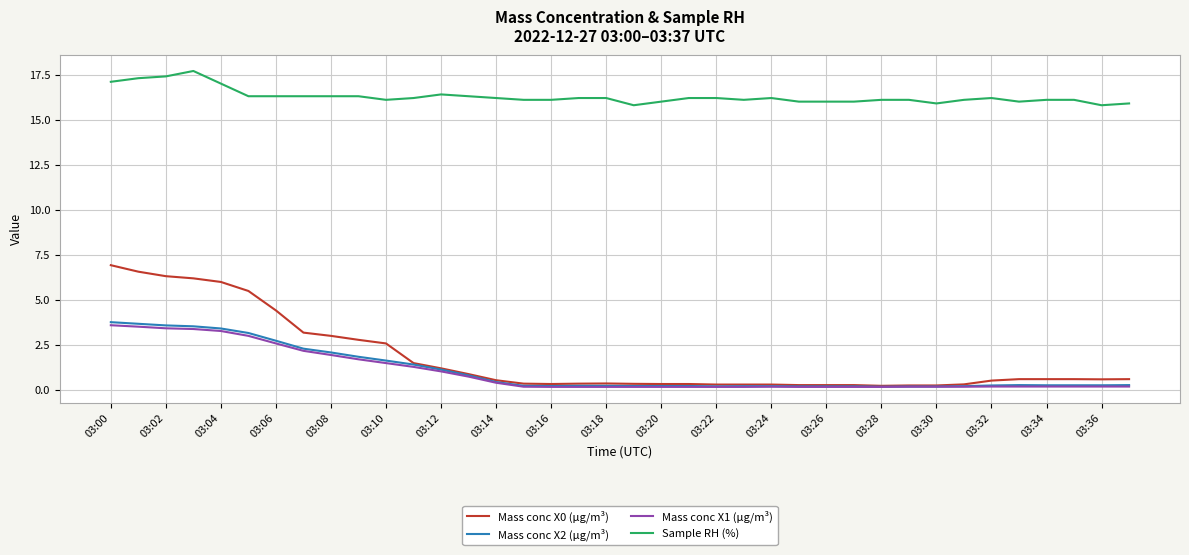

Which series has the widest spread of values?

Mass conc X0 (μg/m³)